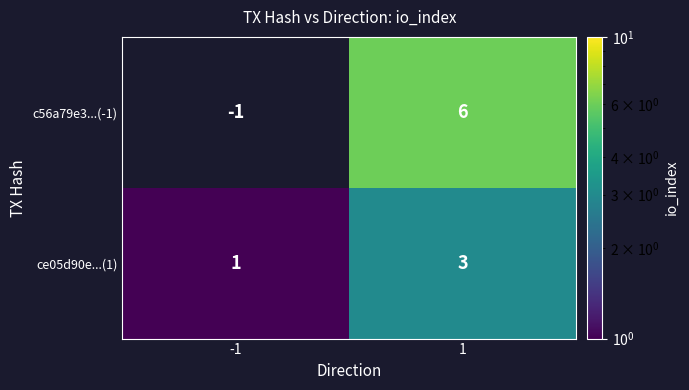

What is the sum of all c56a79e3...(-1) values?

5